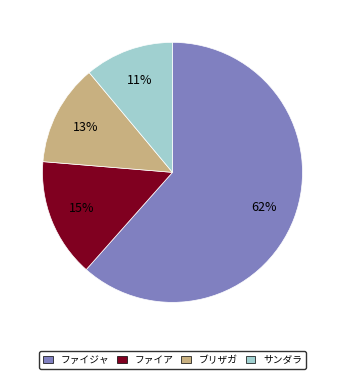

To the nearest percent, what is the average slice percentage?

25%